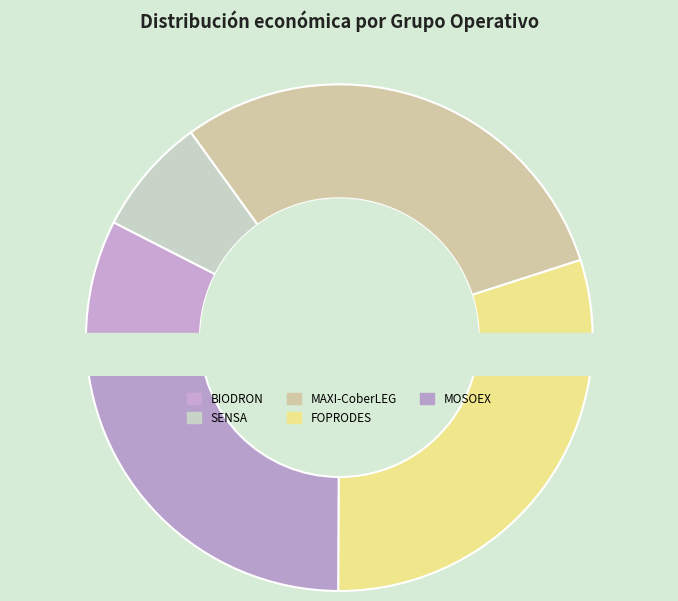

Does MAXI-CoberLEG account for over 50% of the chart?

No